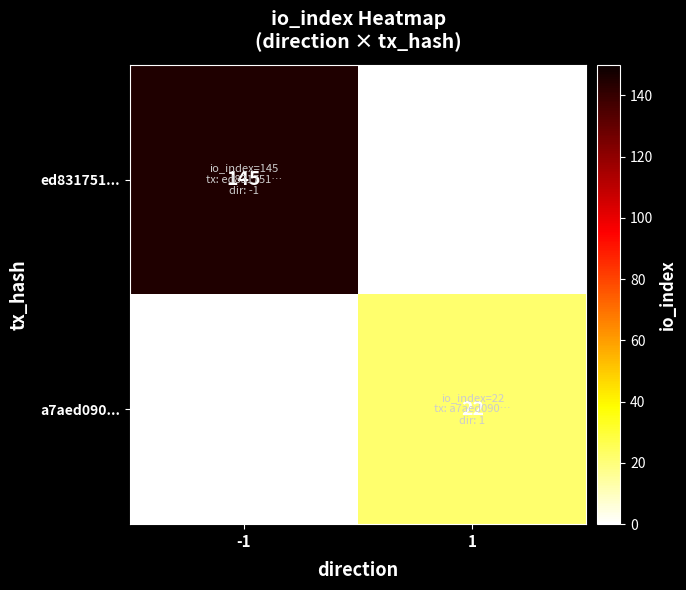

True or false: a7aed090... has a value of 30 at 1.

False